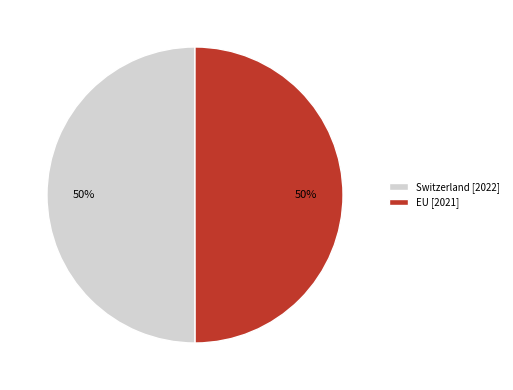

To the nearest percent, what percentage of the pie is Switzerland [2022]?

50%